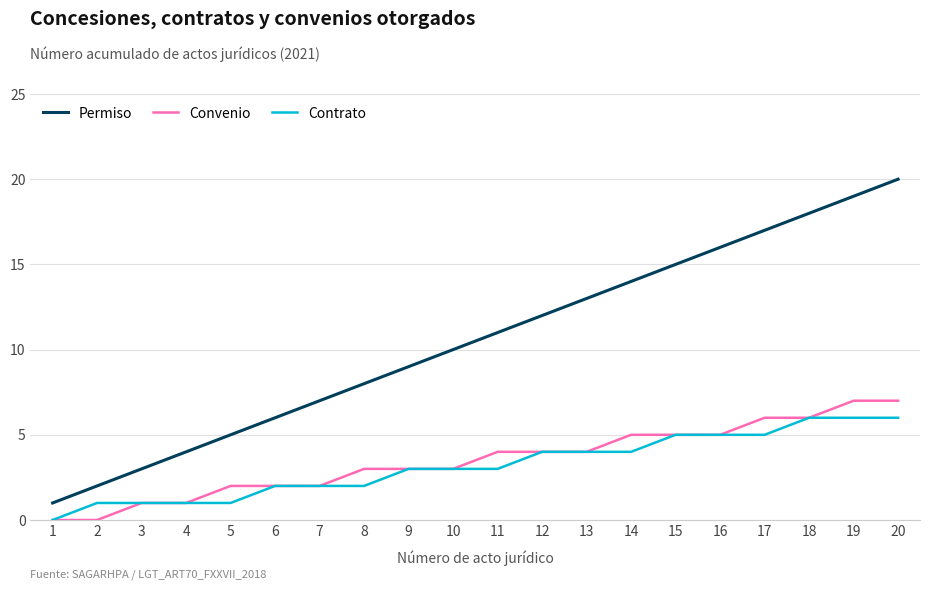

True or false: Convenio and Permiso cross at least once.

False